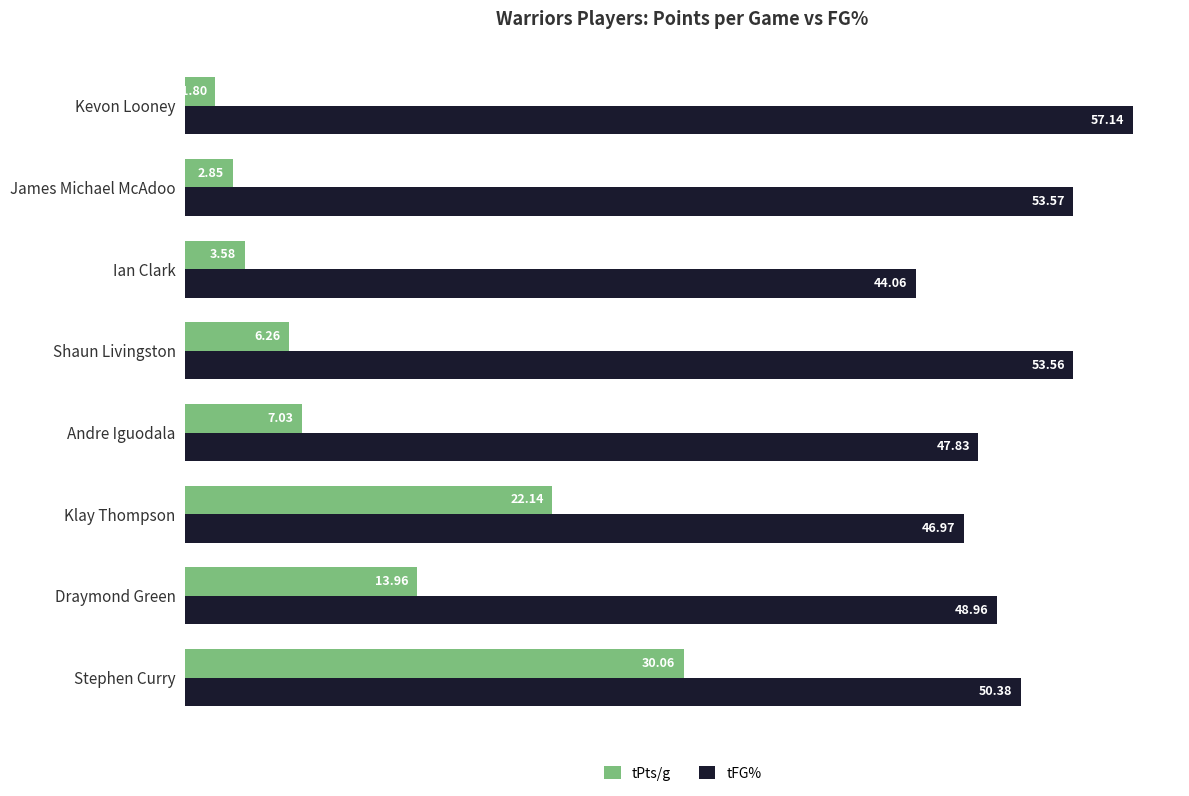

At how many categories does at least one series exceed 34?

8